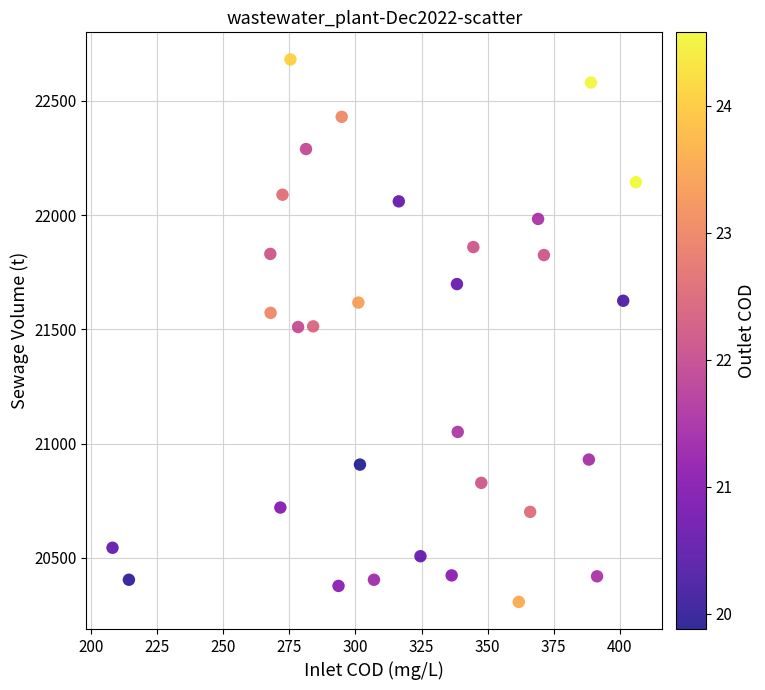

What is the range of Y values (max minus min)?

2374